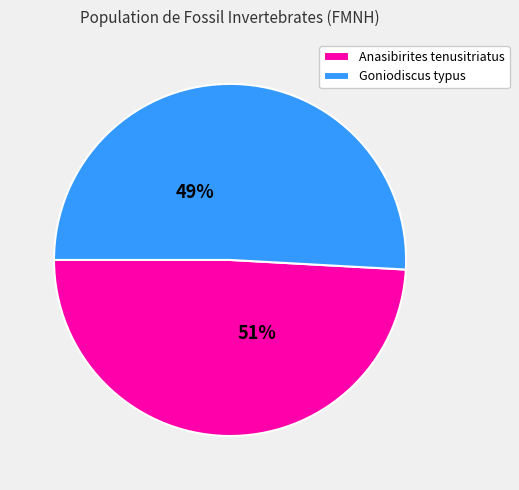

Count the number of slices in the pie.

2